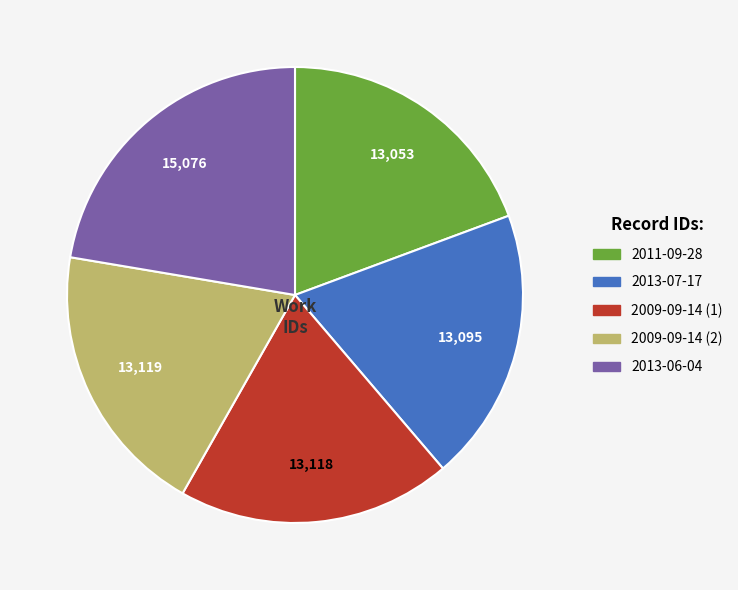

Combined, do 2011-09-28 and 2013-06-04 account for over 50%?

No